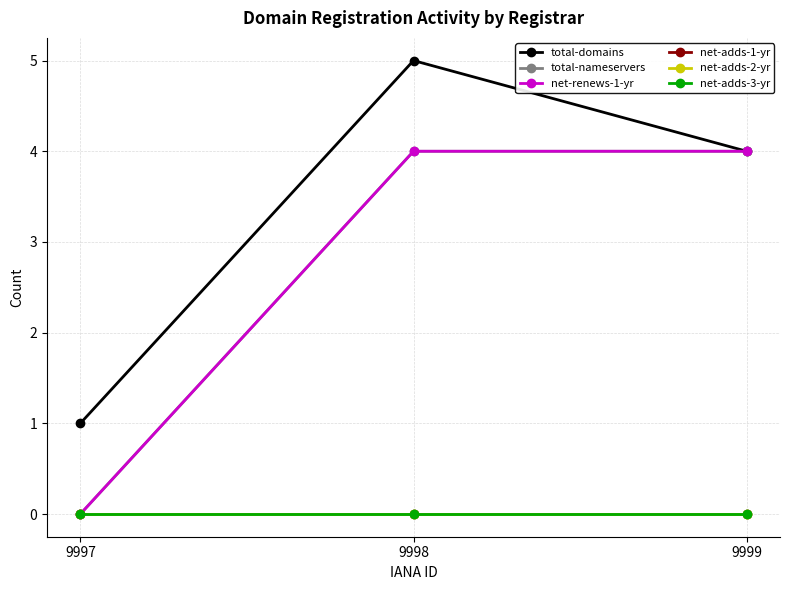

What is the value of the total-domains point at the 3rd from the left?

4